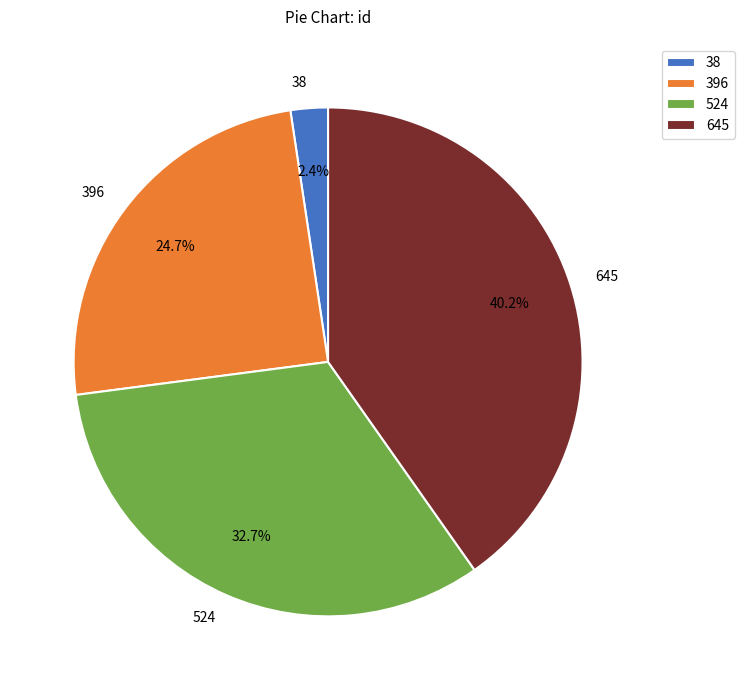

True or false: 645 accounts for 40% of the total.

True